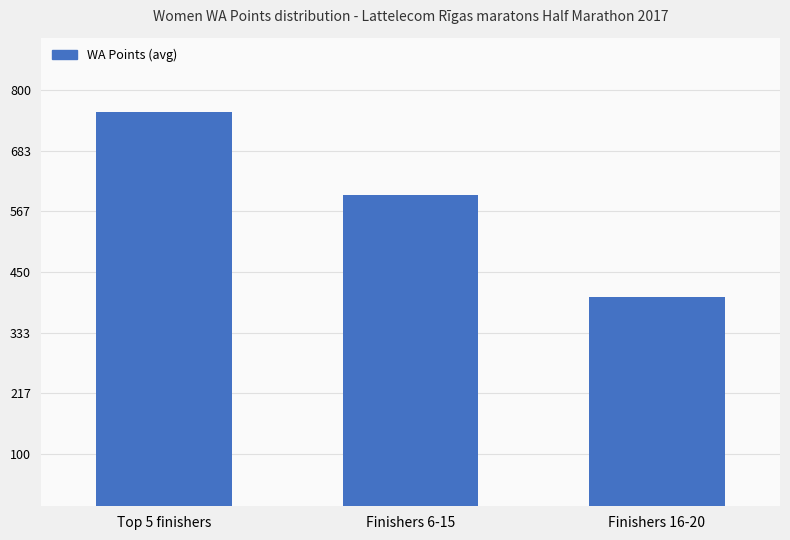

The value at Top 5 finishers is 485. True or false?

False